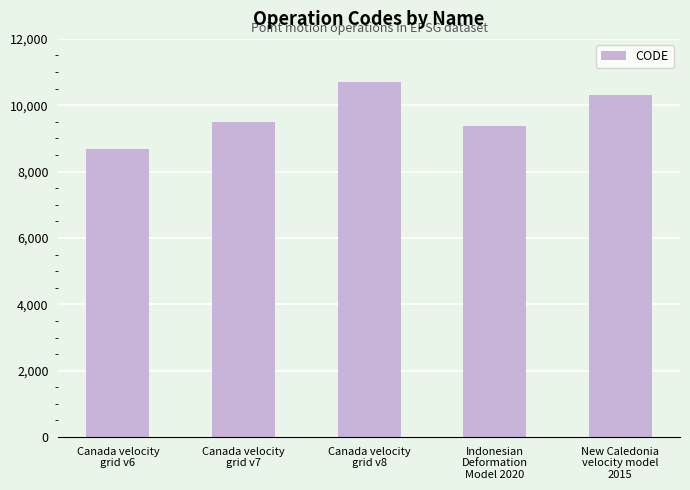

List the labels in order of value, largest first.

Canada velocity
grid v8, New Caledonia
velocity model
2015, Canada velocity
grid v7, Indonesian
Deformation
Model 2020, Canada velocity
grid v6